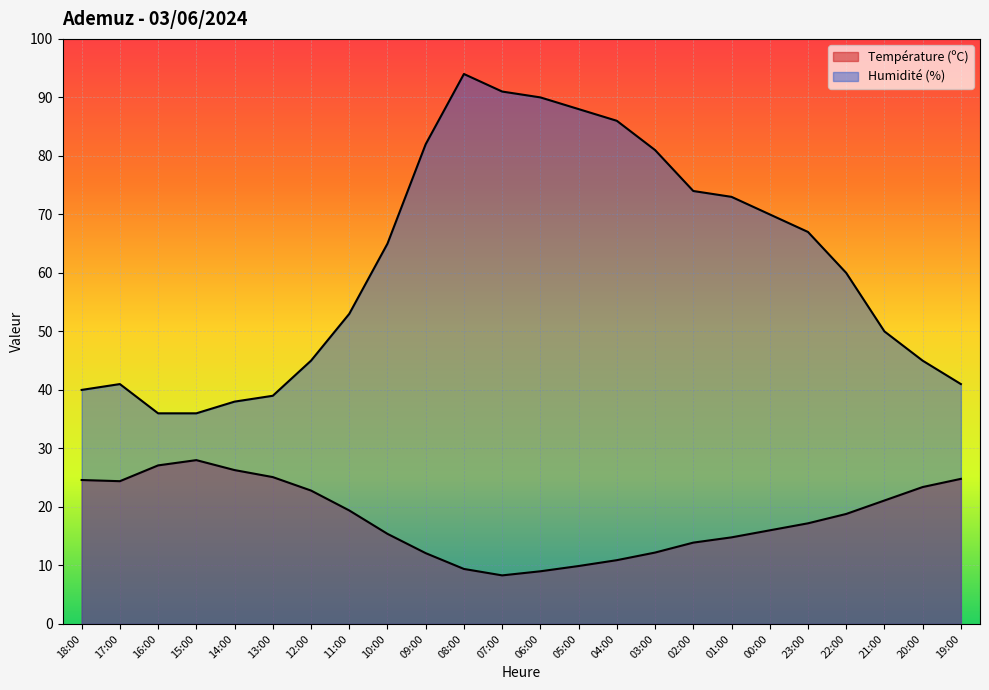

Which series changed the most between 12:00 and 03:00?

Humidité (%)